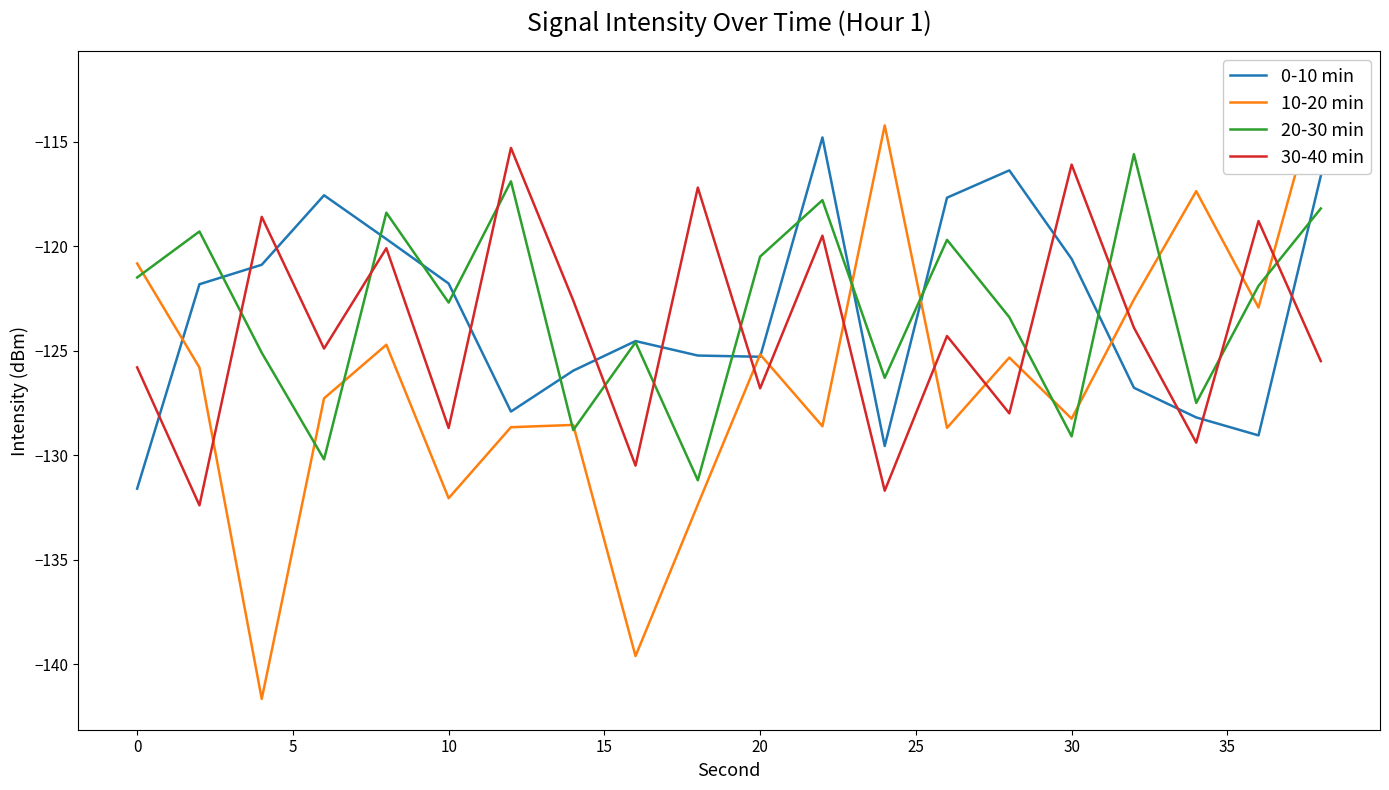

What is the value of the 20-30 min point at the 15th from the left?

-123.4